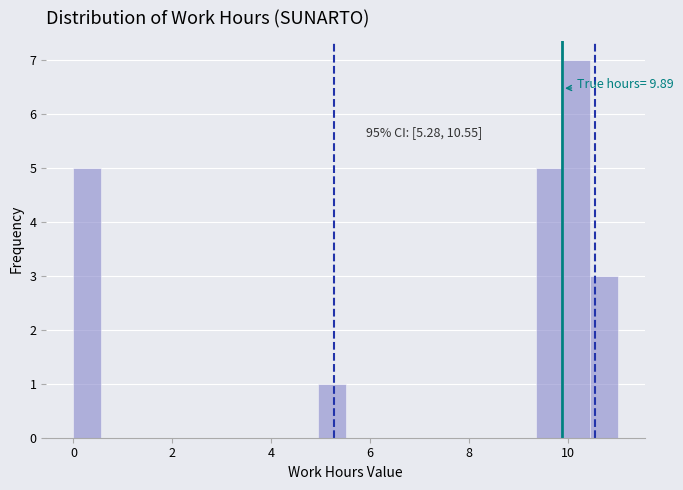

Read against the x-axis, roughly where is the centre of the tallest bar?

10.2